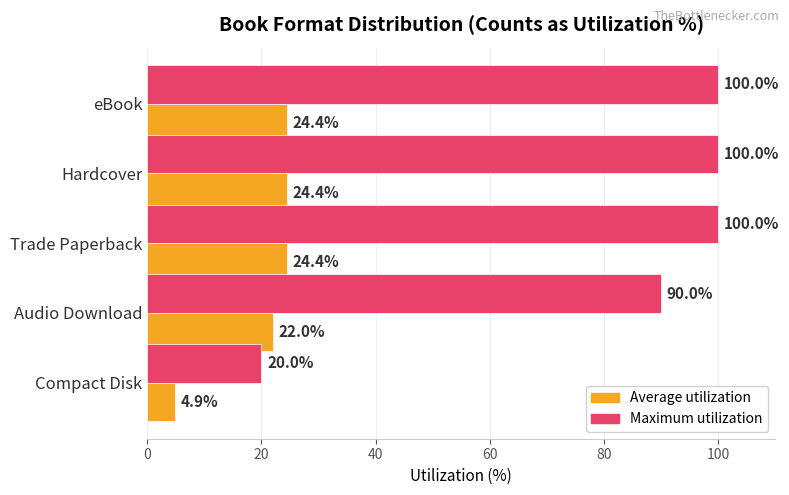

The value of Maximum utilization at eBook is 168.2. True or false?

False